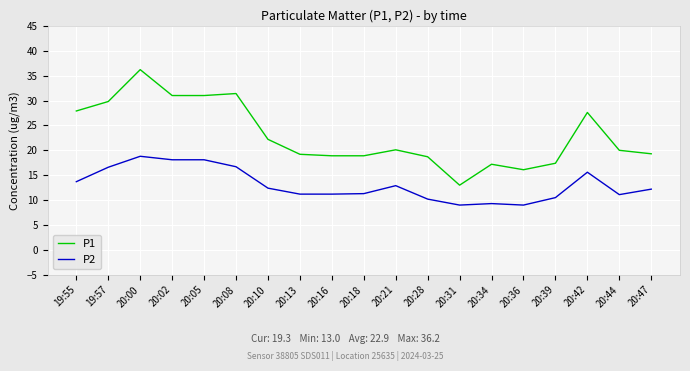

True or false: P2 has a value of 15.6 at 20:42.

True